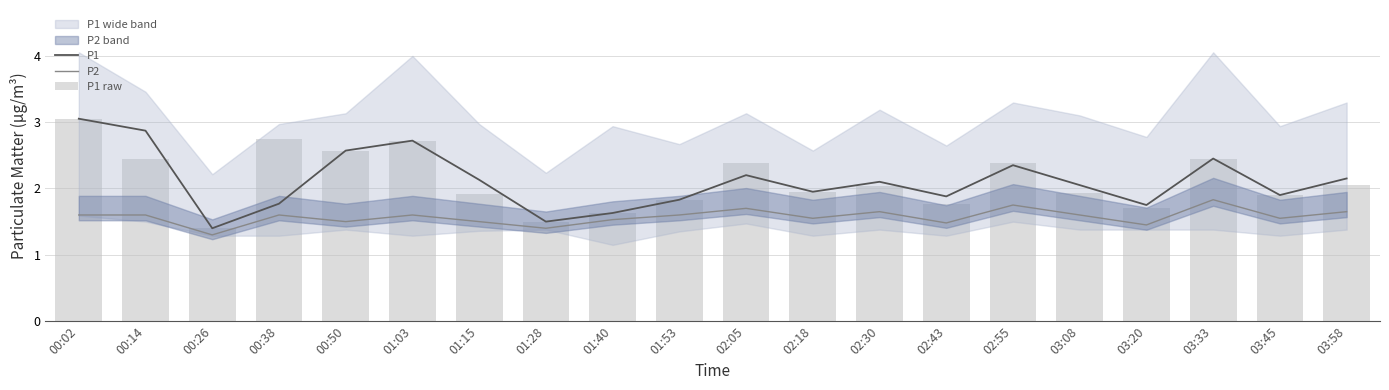

What is the label of the 17th bar from the left?

03:20